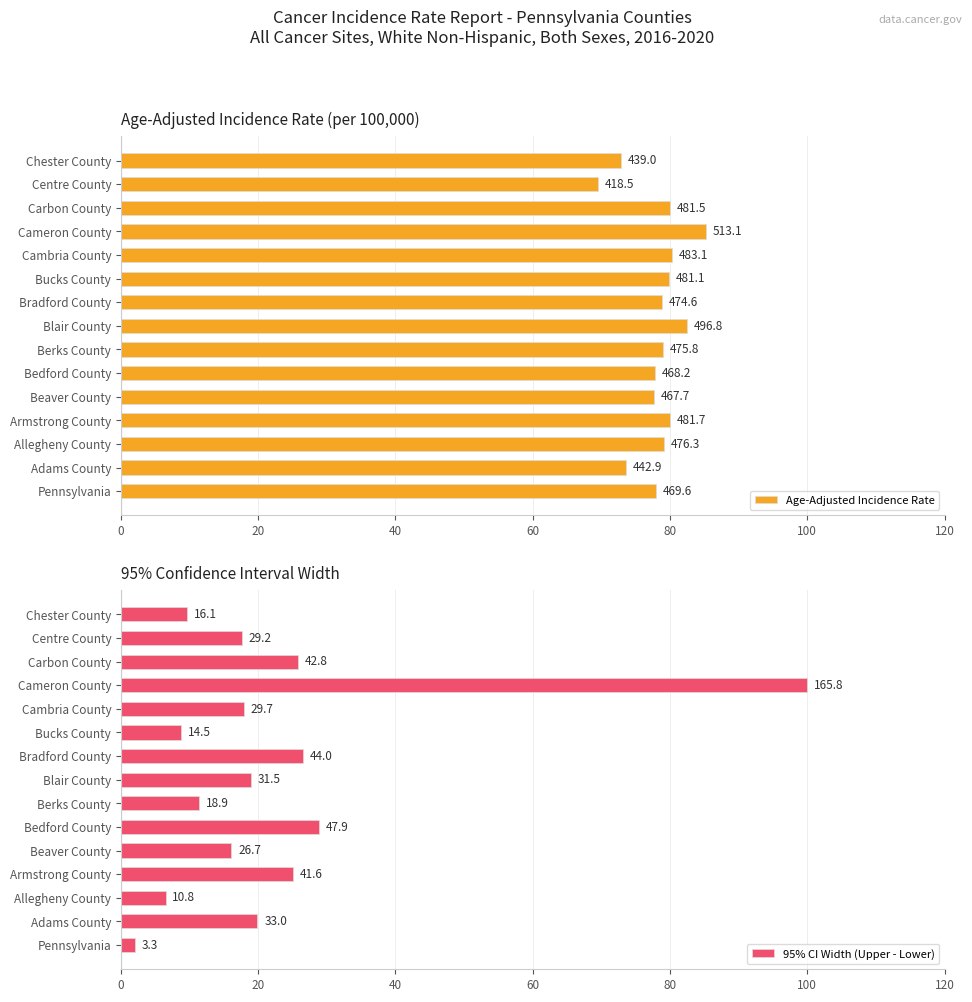

What is the total value across all series at Carbon County?

105.8